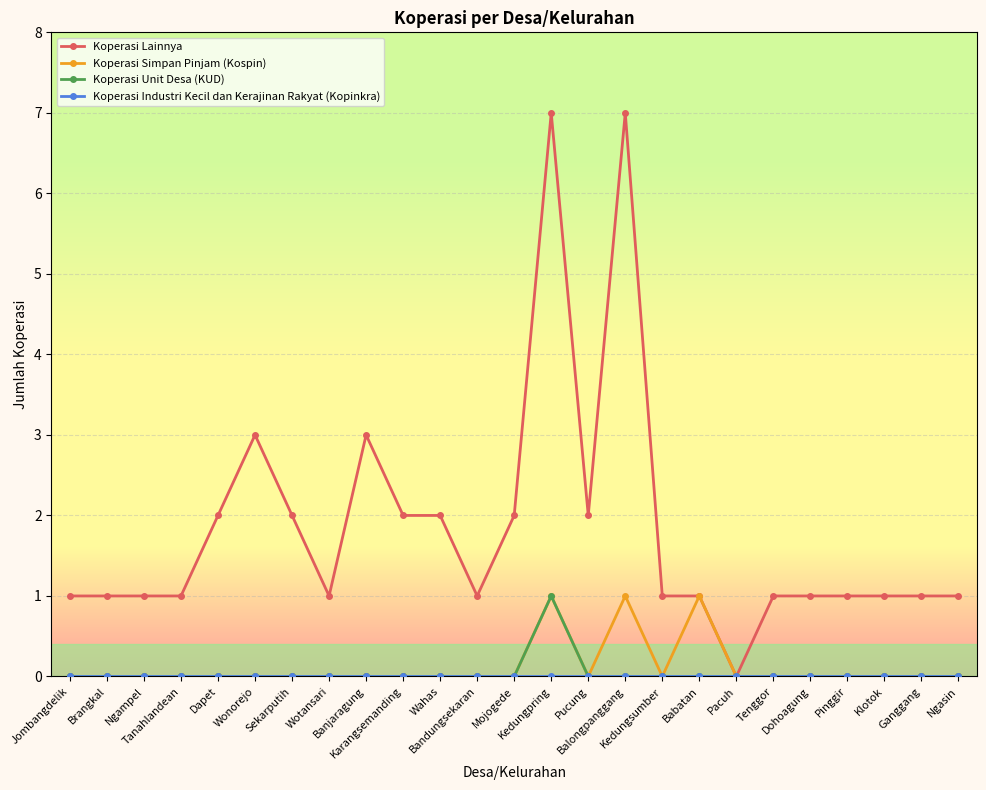

How many lines are shown in the chart?

4